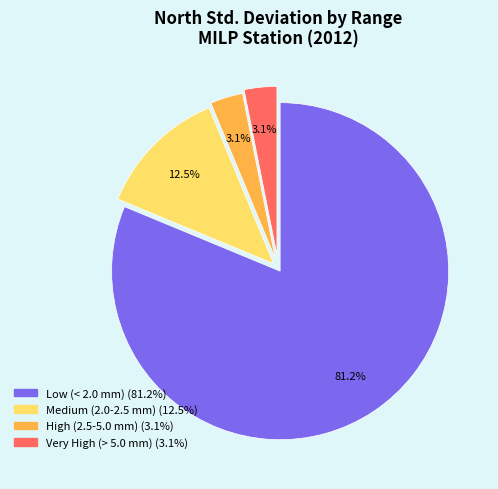

Is there a majority slice in this chart?

Yes